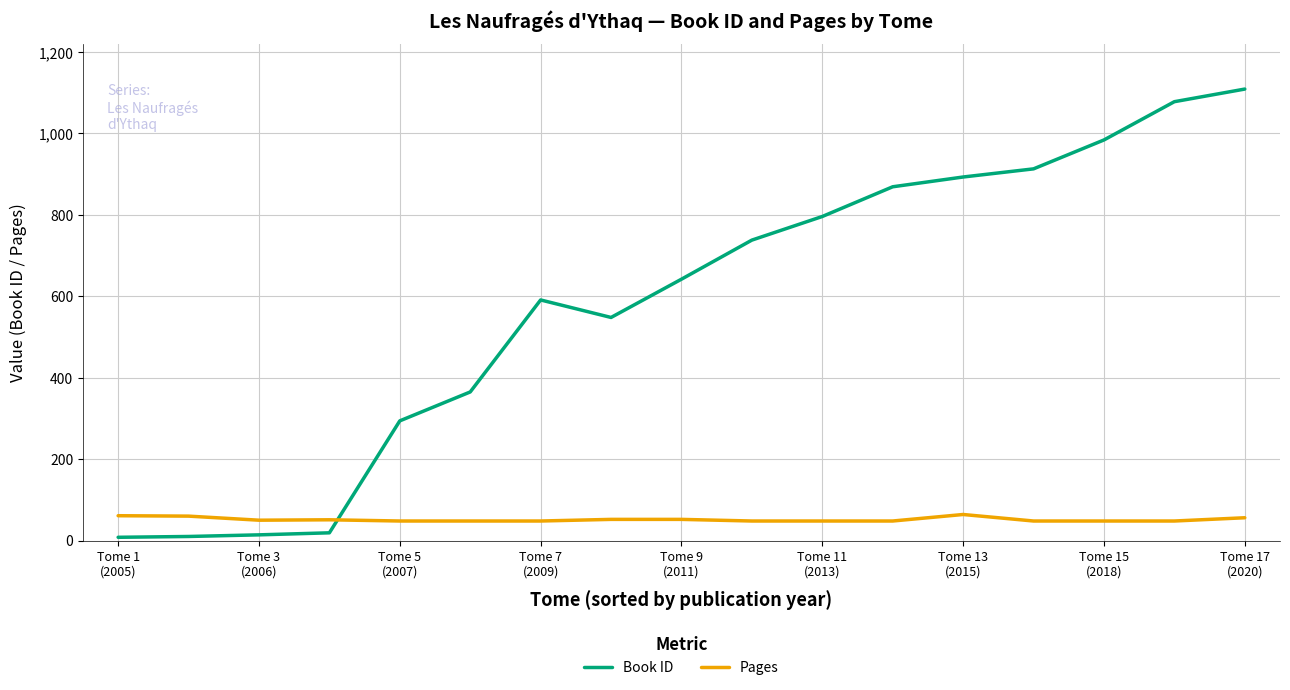

True or false: Book ID and Pages intersect in this chart.

True